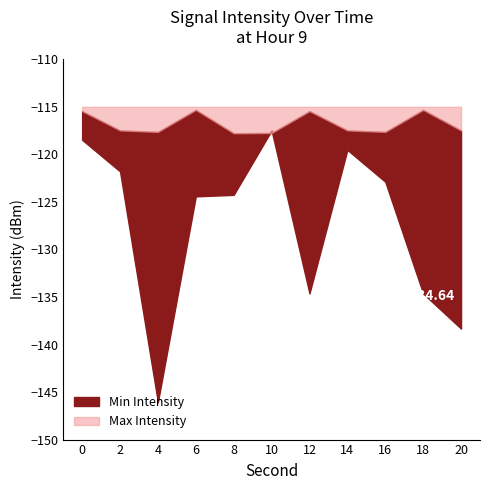

Count the number of data series in this chart.

2